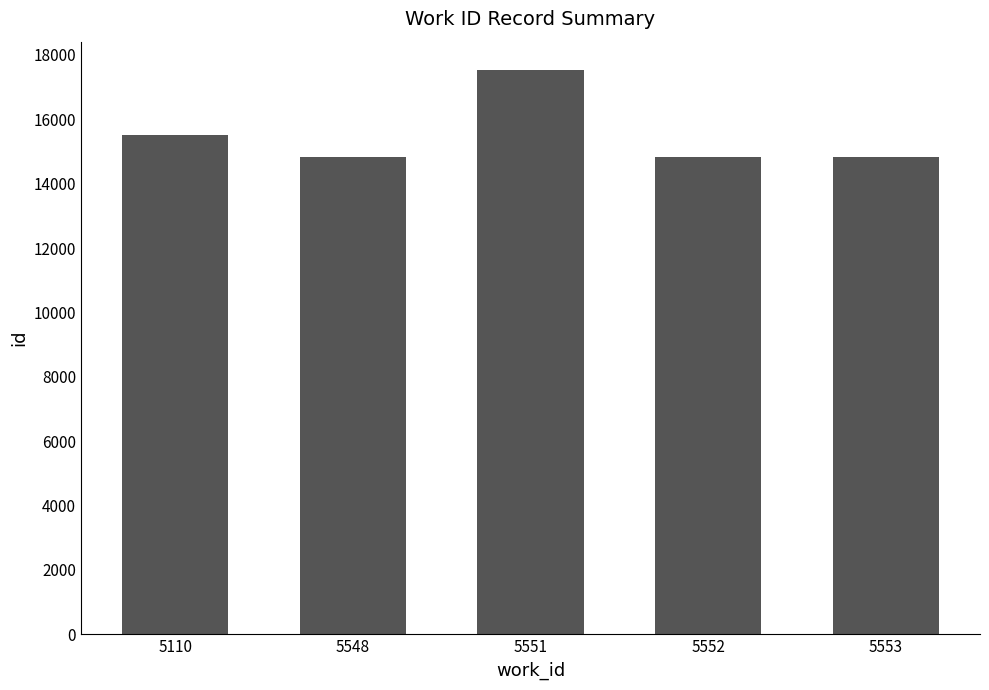

The chart shows a value of 17536.0 at 5551. True or false?

True